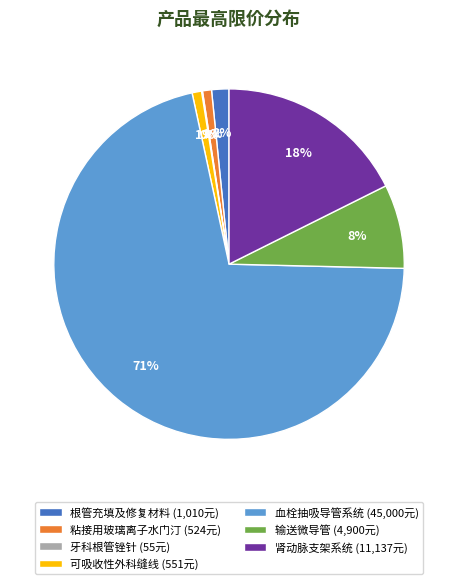

Which slice represents more than half of the pie?

血栓抽吸导管系统